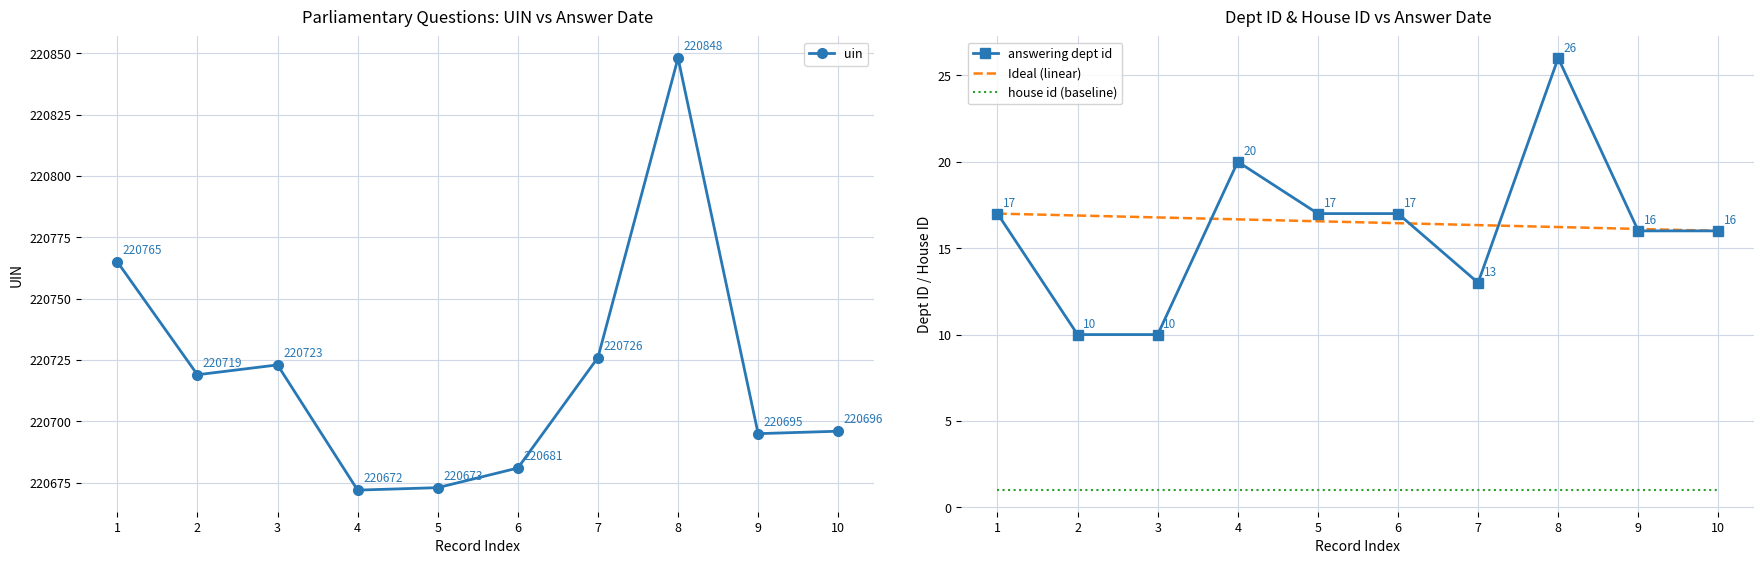

Which series has the largest total across all categories?

uin